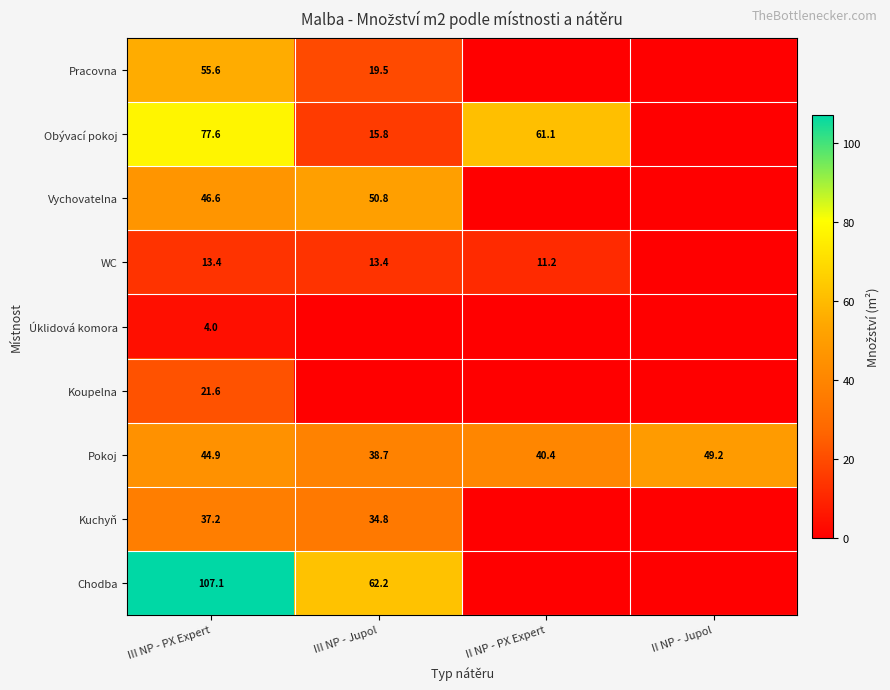

What is the approximate value of Pokoj at III NP - PX Expert?

44.9